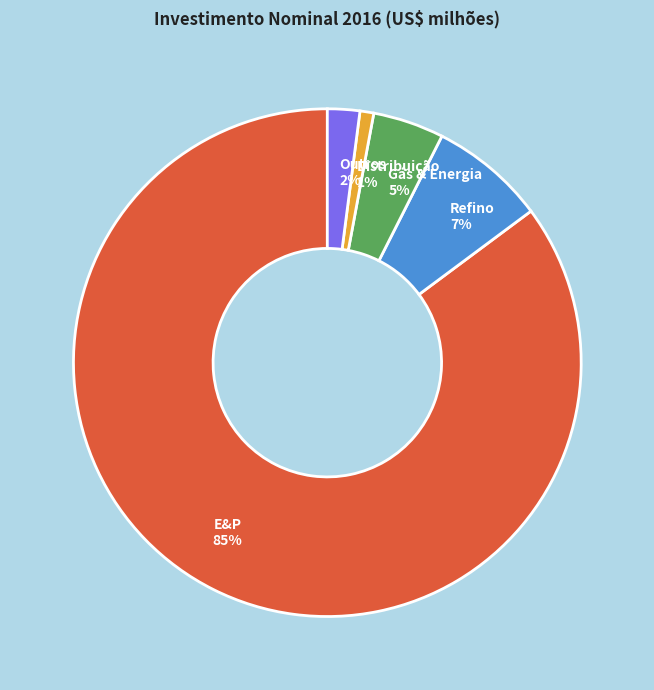

Which has a higher value, Outros 2% or Refino 7%?

Refino 7%